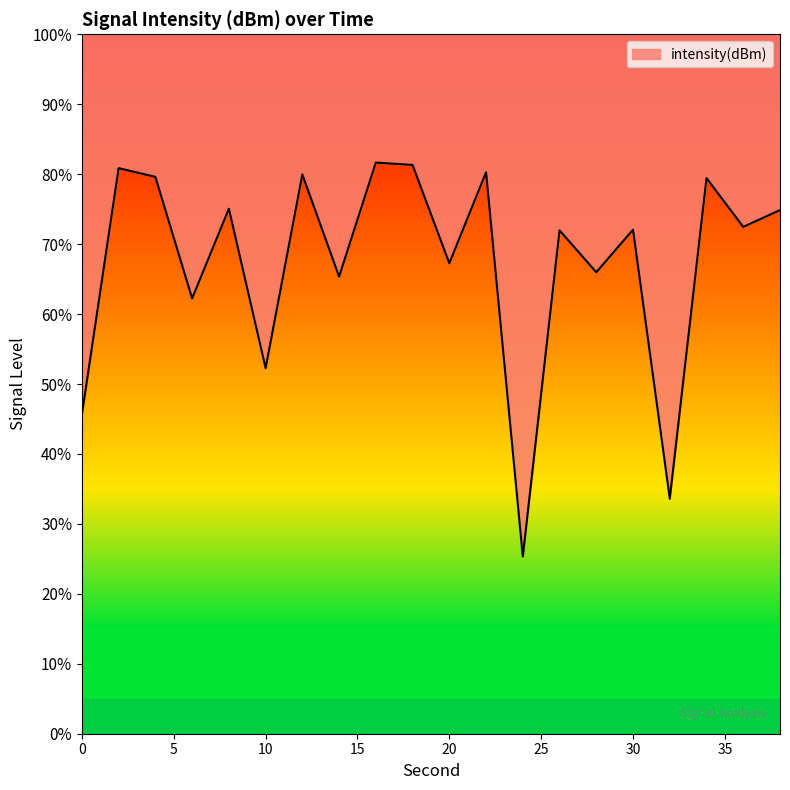

True or false: there are more than 0 points higher than both neighbors.

True